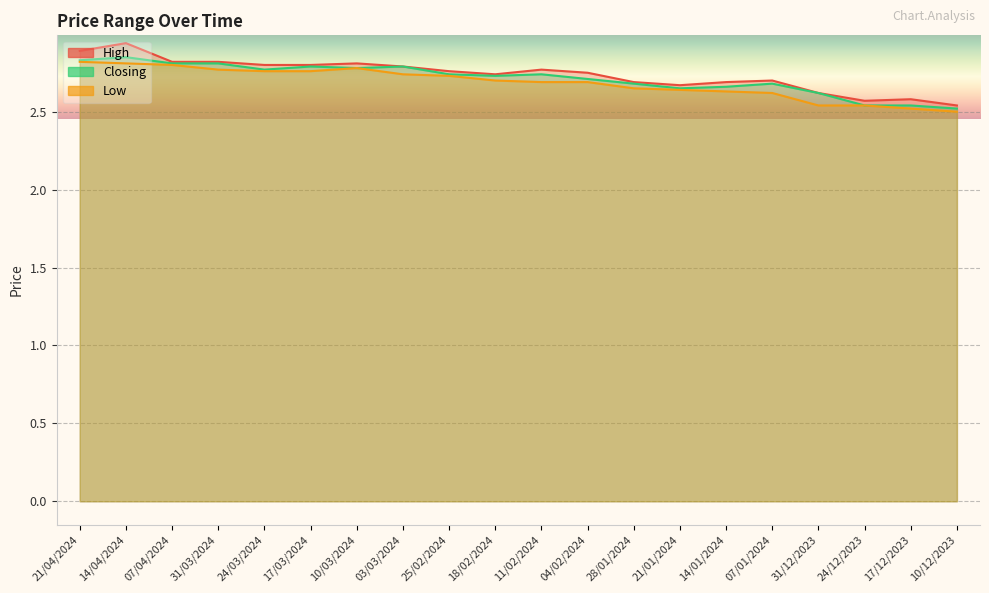

What is the difference between the second highest and second lowest values in the High series?

0.3